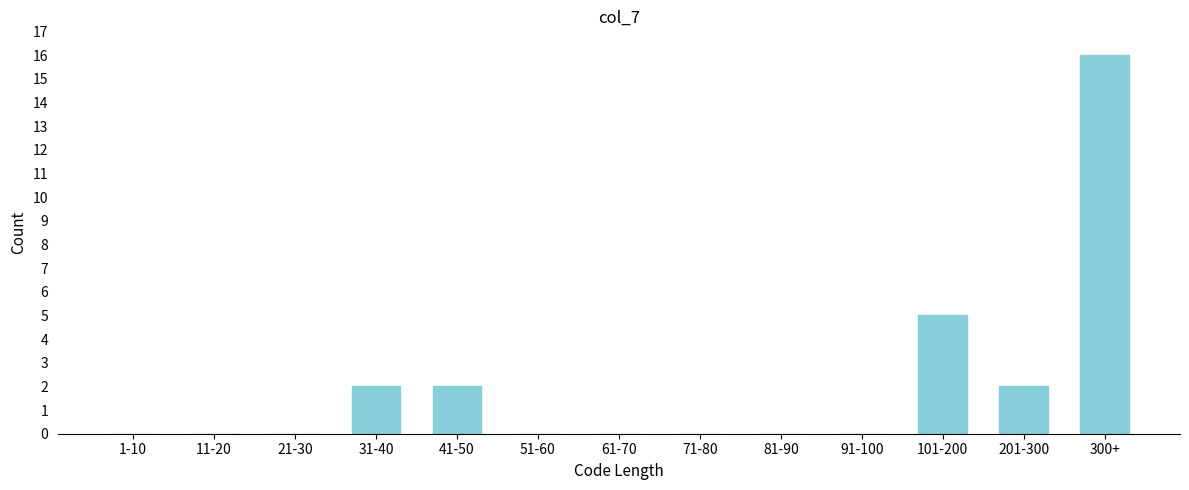

Reading right to left, extract all data points from this chart.

300+=16	201-300=2	101-200=5	91-100=0	81-90=0	71-80=0	61-70=0	51-60=0	41-50=2	31-40=2	21-30=0	11-20=0	1-10=0